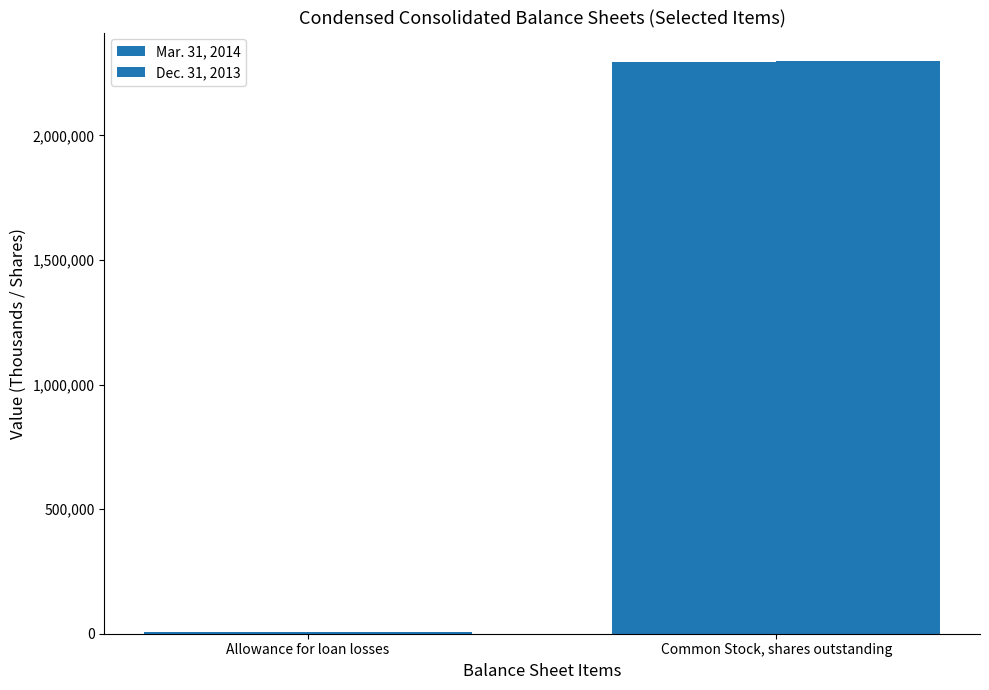

How many values in the Mar. 31, 2014 series are below 2293725?

1